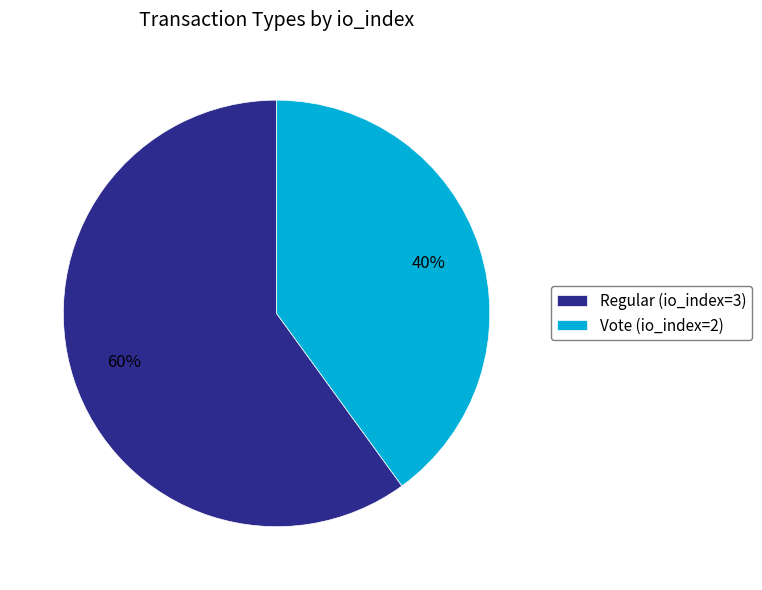

Count the number of slices in the pie.

2